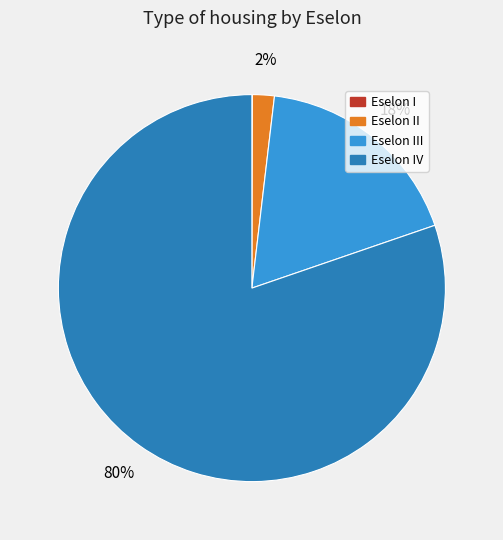

Is there any slice that represents more than half of the pie?

Yes